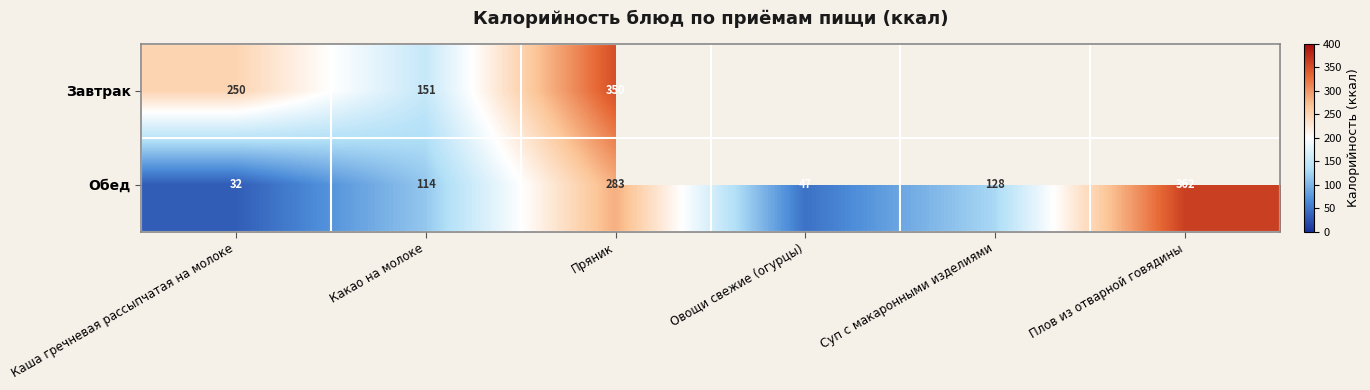

True or false: Обед has a value of 52 at Каша гречневая рассыпчатая на молоке.

False